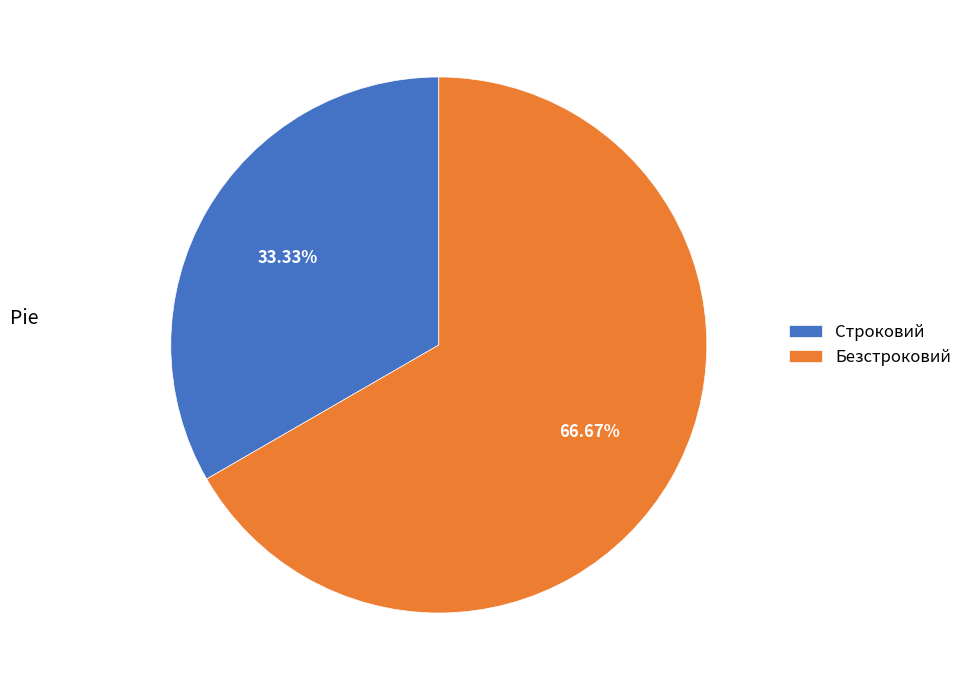

How many segments does this pie chart have?

2